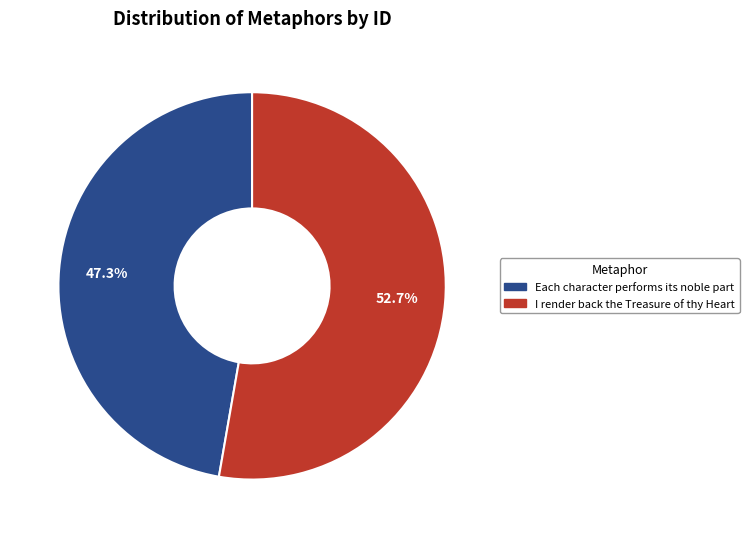

Which category has the biggest portion of the pie?

I render back the Treasure of thy Heart